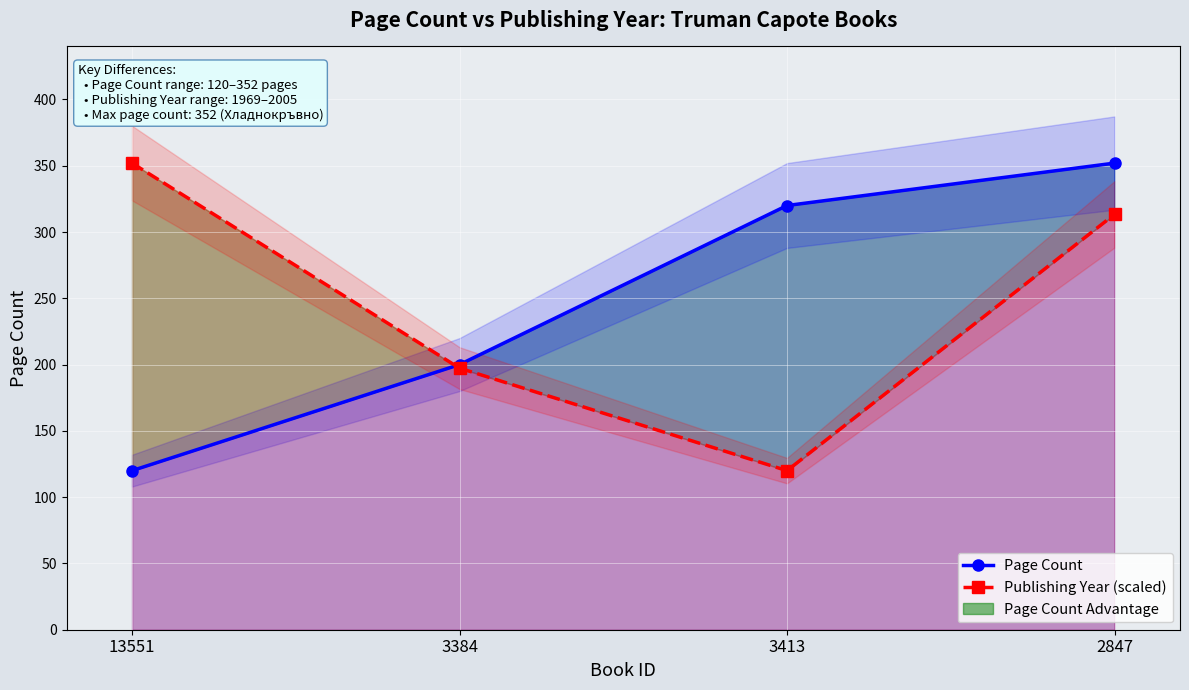

Is it true that Page Count equals 595.3 at 2847?

False